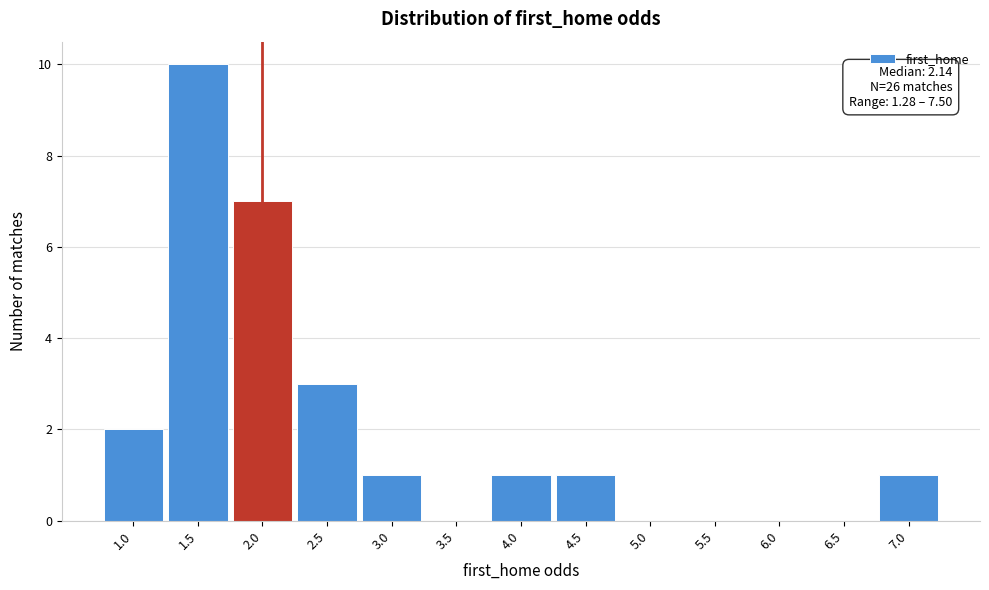

Reading left to right, transcribe all the data shown in this chart.

1.0=2	1.5=10	2.0=7	2.5=3	3.0=1	3.5=0	4.0=1	4.5=1	5.0=0	5.5=0	6.0=0	6.5=0	7.0=1